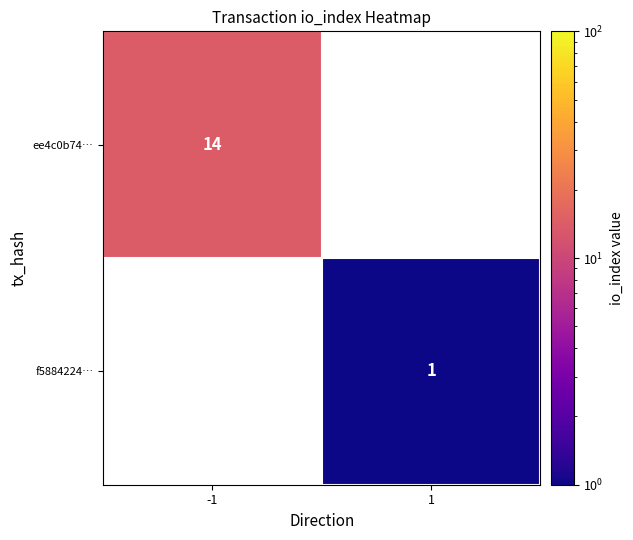

At how many categories does at least one series exceed 9?

1